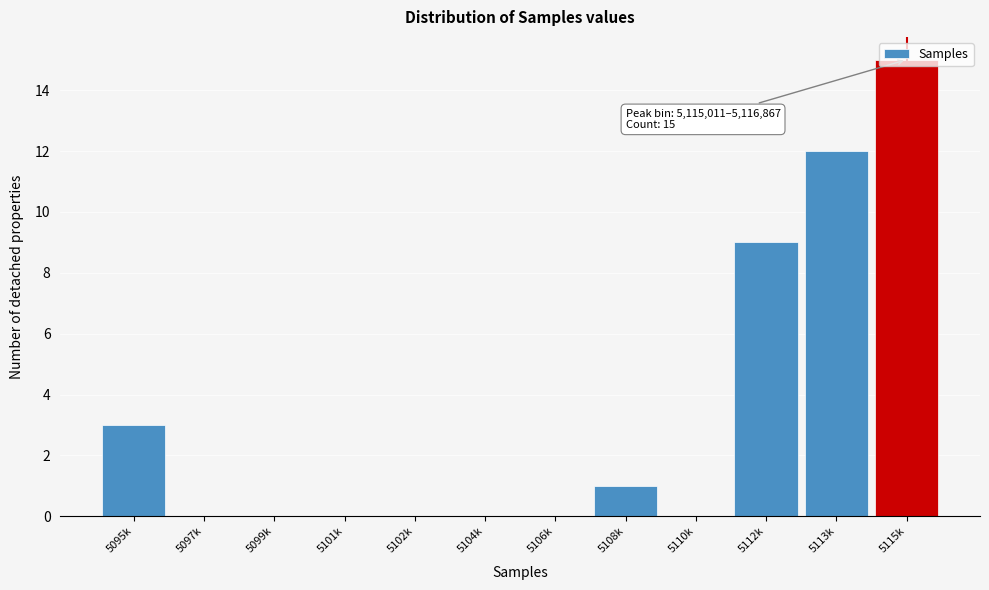

Between 5108k and 5095k, which is larger?

5095k